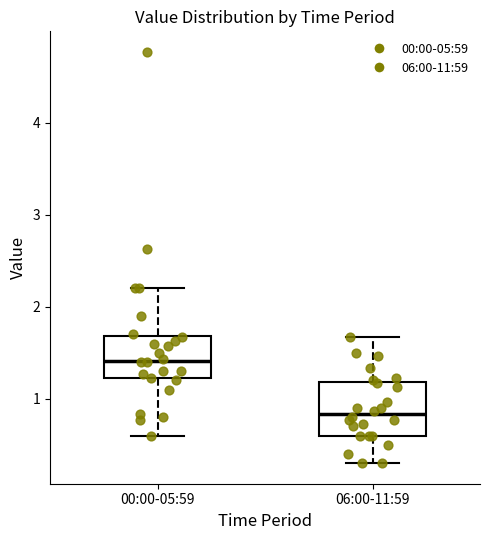

Reading left to right, transcribe this box plot: for each box, give where its median line is, the range the box spans, and where its two whiskers end, as read against the y-axis. The values are not printed on the chart, so give them approximately, as read against the axis.

00:00-05:59: median 1.4, box 1.2 to 1.7, whiskers 0.6 to 2.2
06:00-11:59: median 0.8, box 0.6 to 1.2, whiskers 0.3 to 1.7